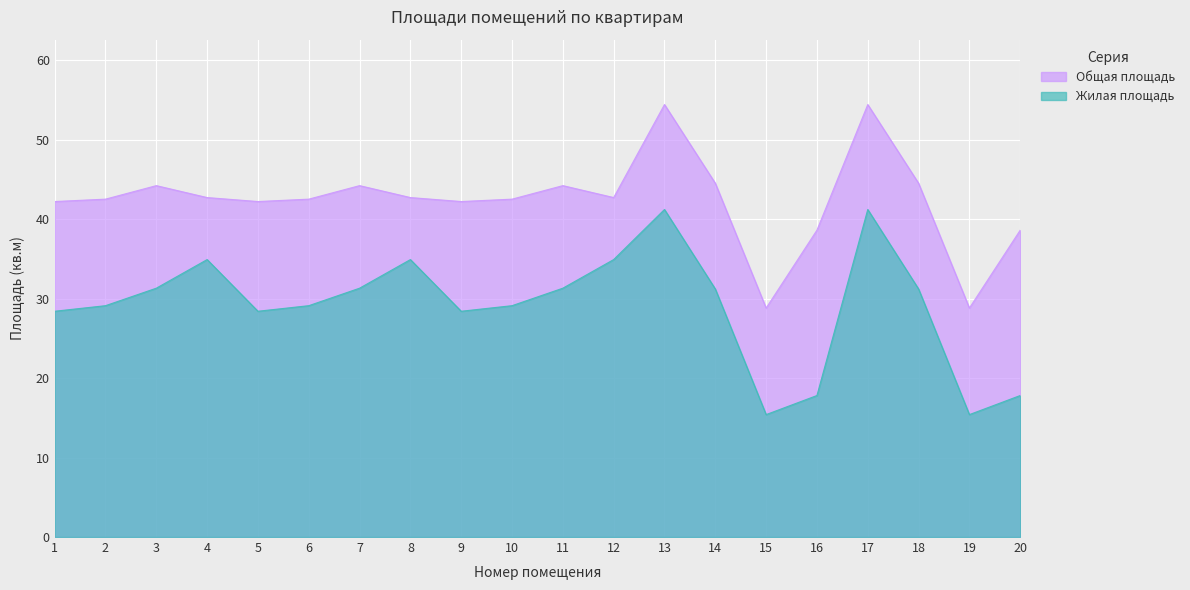

Rank the categories by Жилая площадь value from lowest to highest.

15, 19, 16, 20, 1, 5, 9, 2, 6, 10, 14, 18, 3, 7, 11, 4, 8, 12, 13, 17